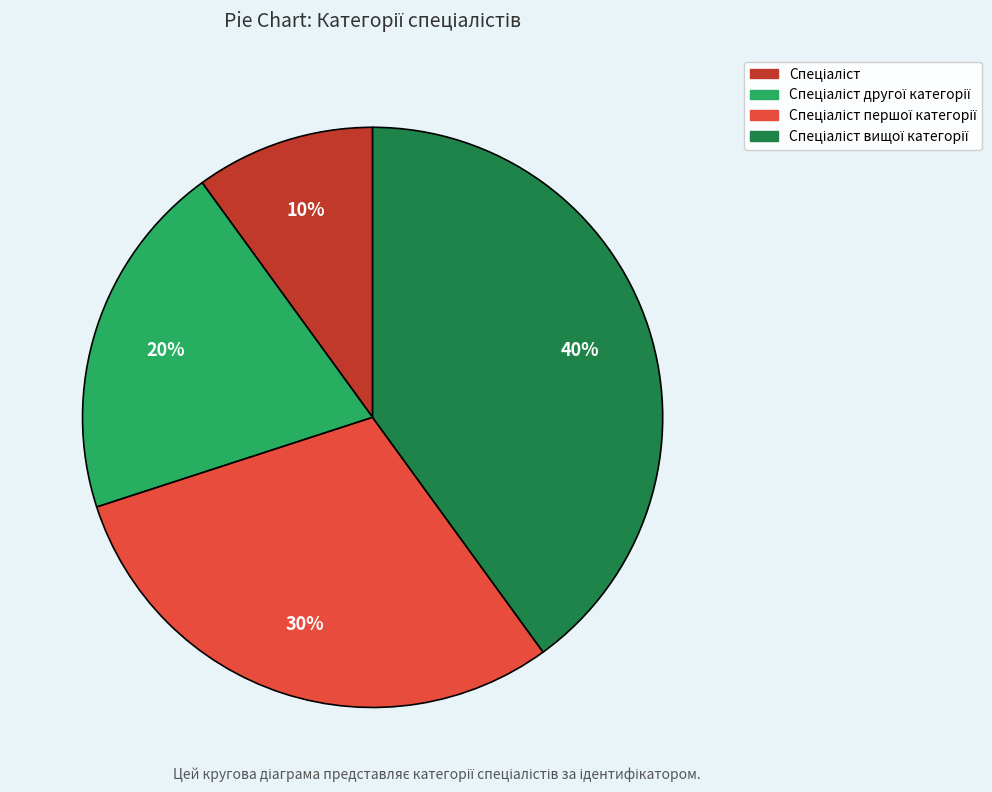

To the nearest percent, what is the average slice percentage?

25%